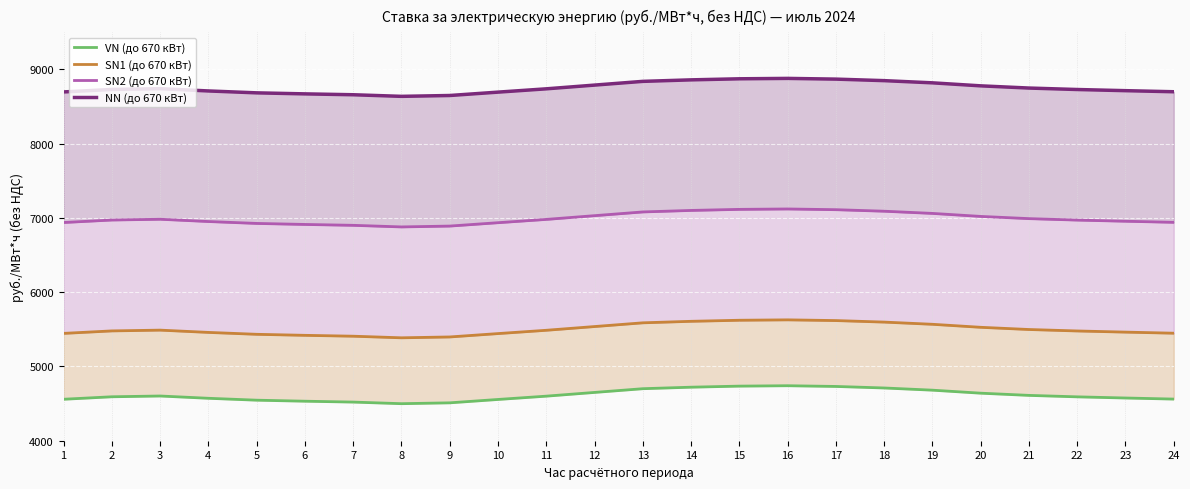

The VN (до 670 кВт) series shows 7614.2 at 20. True or false?

False